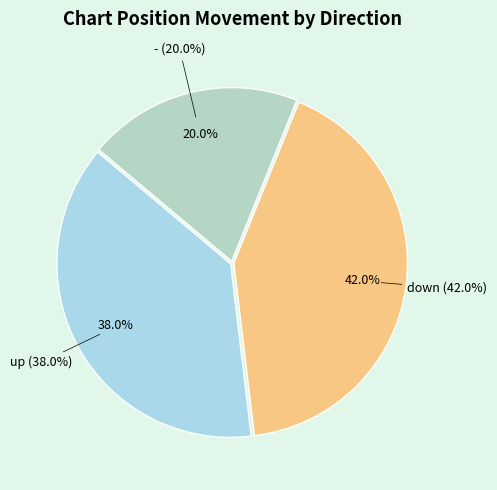

What is the change in value from down to -?

-22